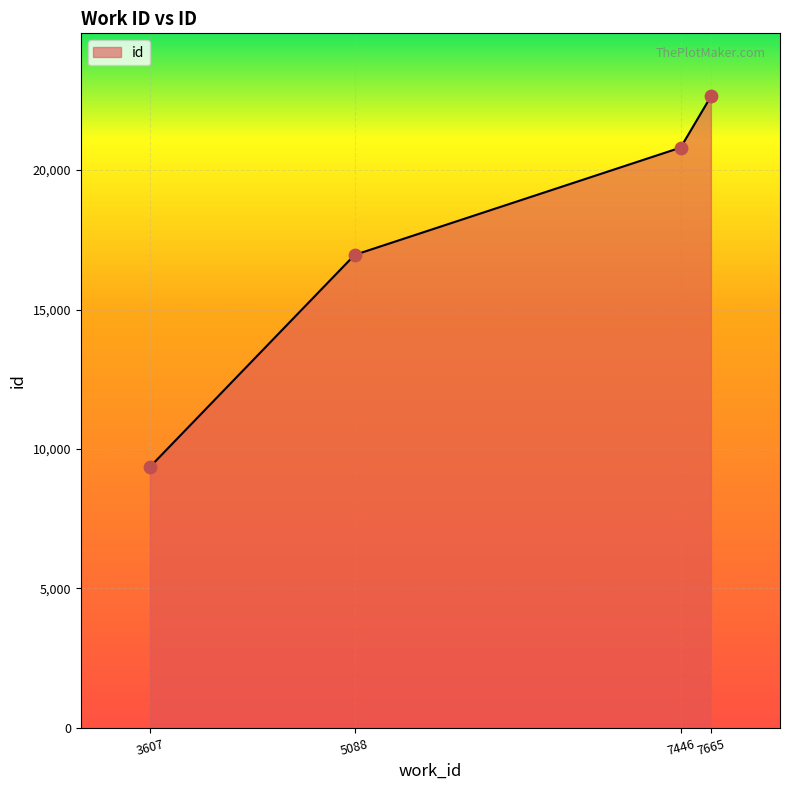

What is the ratio of the value at 5088 to the value at 7446?

0.8